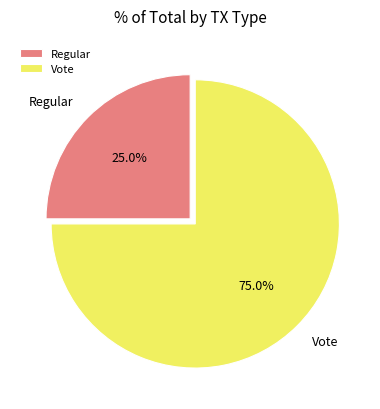

What is the ratio of the value at Regular to the value at Vote?

0.3